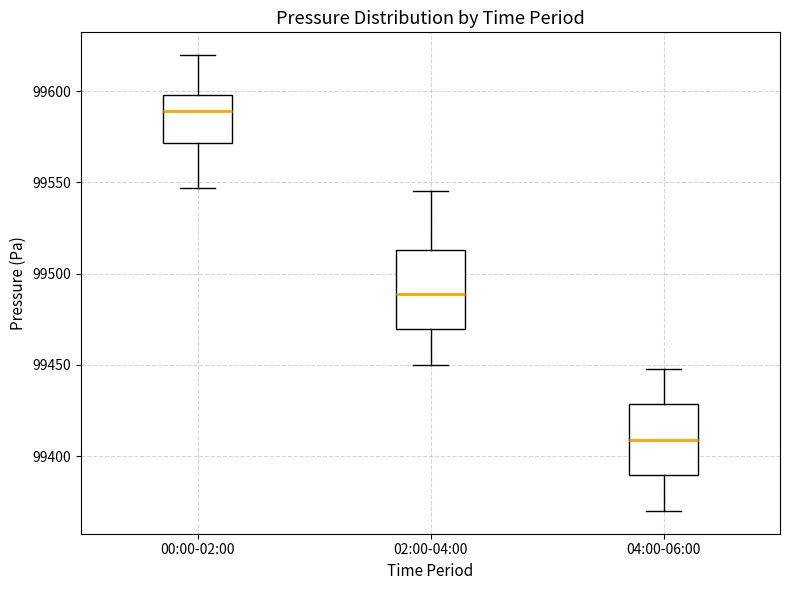

Reading left to right, transcribe this box plot: for each box, give where its median line is, the range the box spans, and where its two whiskers end, as read against the y-axis. The values are not printed on the chart, so give them approximately, as read against the axis.

00:00-02:00: median 99590, box 99570 to 99600, whiskers 99545 to 99620
02:00-04:00: median 99490, box 99470 to 99515, whiskers 99450 to 99545
04:00-06:00: median 99410, box 99390 to 99430, whiskers 99370 to 99450